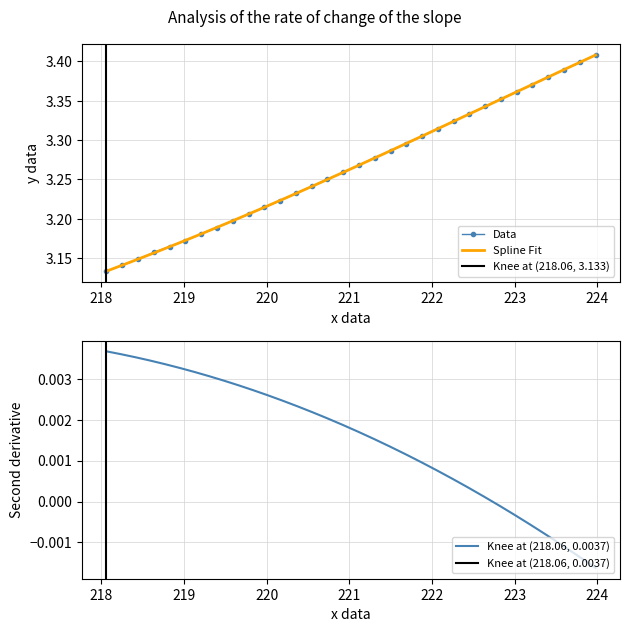

What is the difference between the maximum and minimum values?

0.3